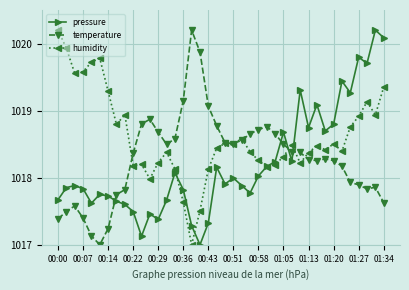

Rank the series by their average value, from lowest to highest.

pressure, temperature, humidity